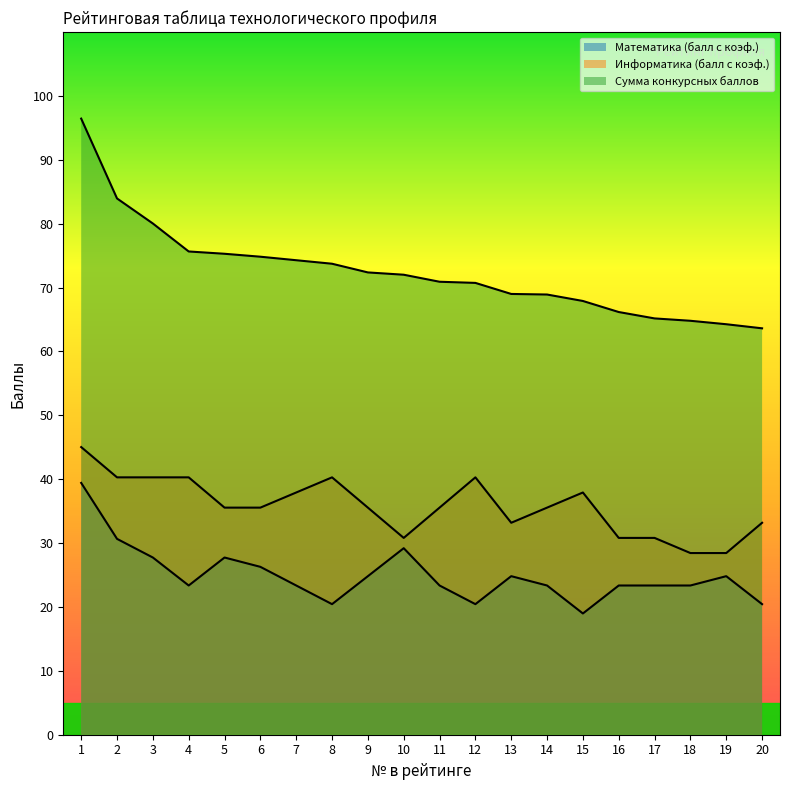

True or false: Информатика (балл с коэф.) and Сумма конкурсных баллов intersect in this chart.

False